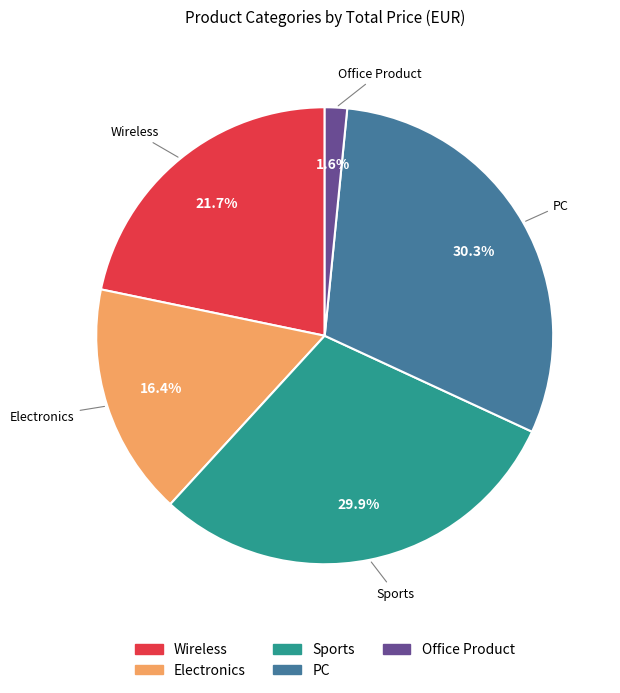

What is the smallest slice in the pie chart?

Office Product